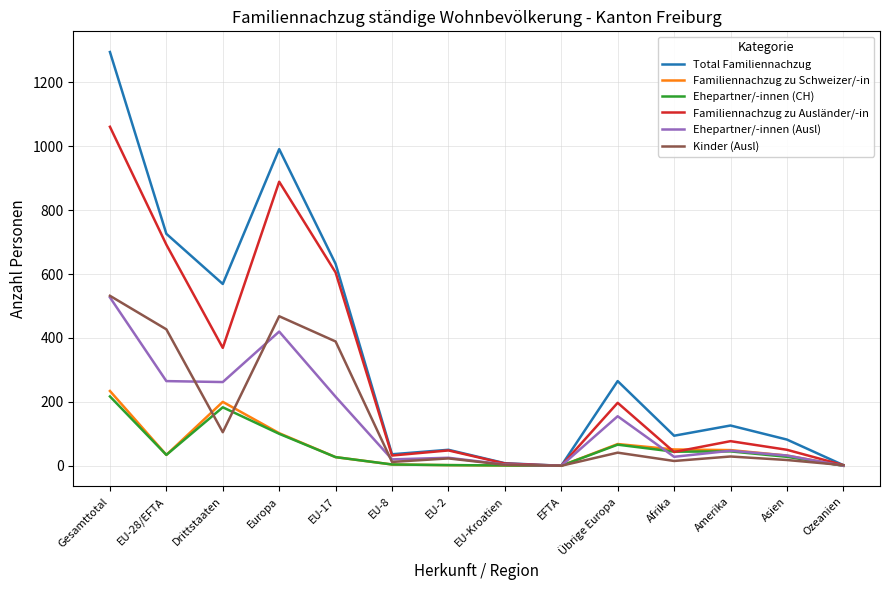

Which series has the widest spread of values?

Total Familiennachzug